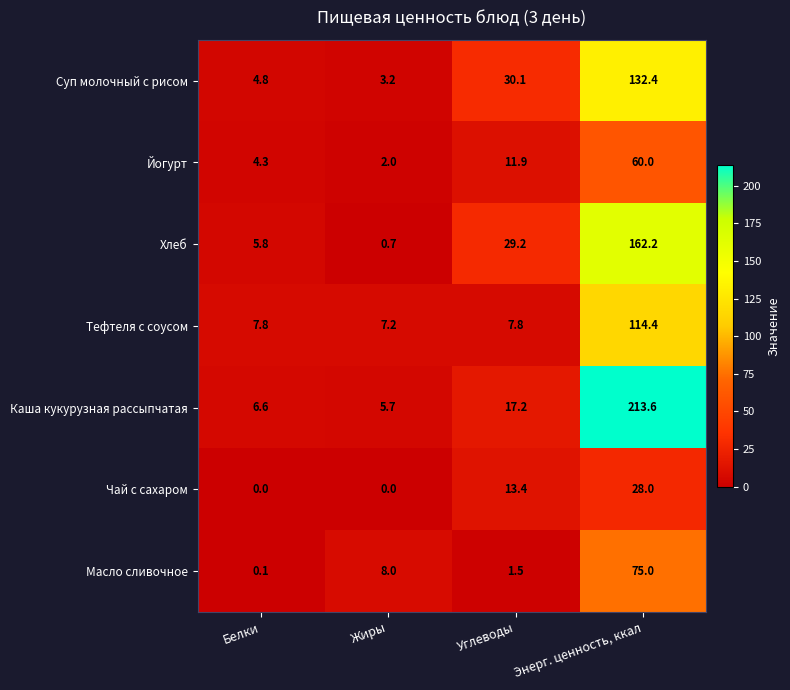

Reading left to right, what are all the values shown in this chart?

Суп молочный с рисом: Белки=4.8	Жиры=3.2	Углеводы=30.1	Энерг. ценность, ккал=132.4
Йогурт: Белки=4.3	Жиры=2.0	Углеводы=11.9	Энерг. ценность, ккал=60.0
Хлеб: Белки=5.8	Жиры=0.7	Углеводы=29.2	Энерг. ценность, ккал=162.2
Тефтеля с соусом: Белки=7.8	Жиры=7.2	Углеводы=7.8	Энерг. ценность, ккал=114.4
Каша кукурузная рассыпчатая: Белки=6.6	Жиры=5.7	Углеводы=17.2	Энерг. ценность, ккал=213.6
Чай с сахаром: Белки=0.0	Жиры=0.0	Углеводы=13.4	Энерг. ценность, ккал=28.0
Масло сливочное: Белки=0.1	Жиры=8.0	Углеводы=1.5	Энерг. ценность, ккал=75.0